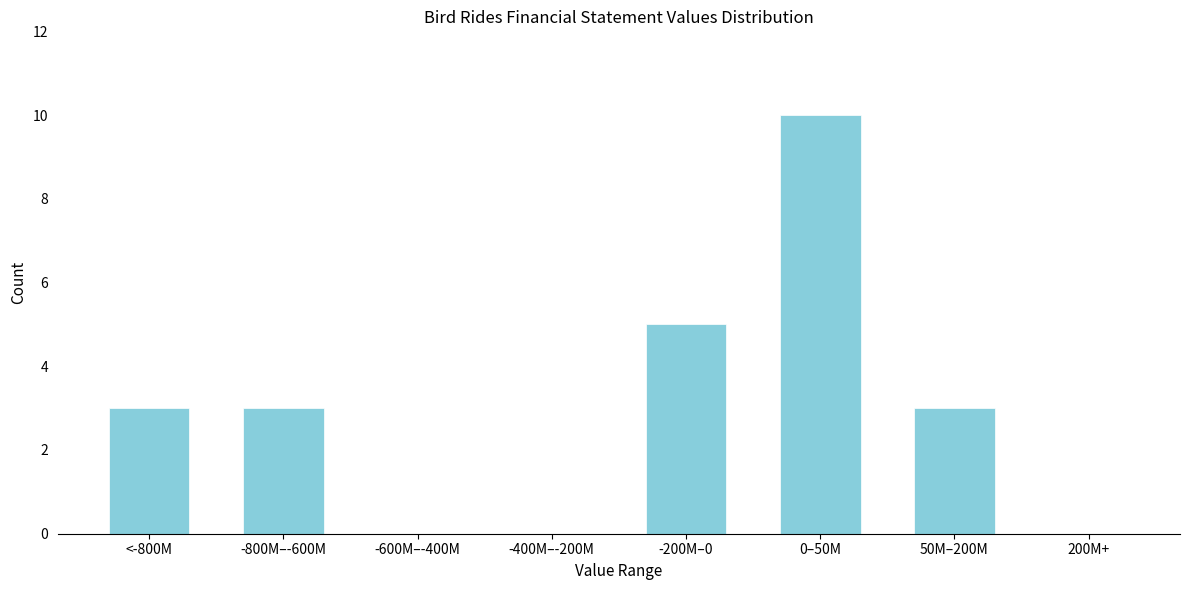

Reading right to left, what are all the values shown in this chart?

200M+=0	50M–200M=3	0–50M=10	-200M–0=5	-400M–-200M=0	-600M–-400M=0	-800M–-600M=3	<-800M=3